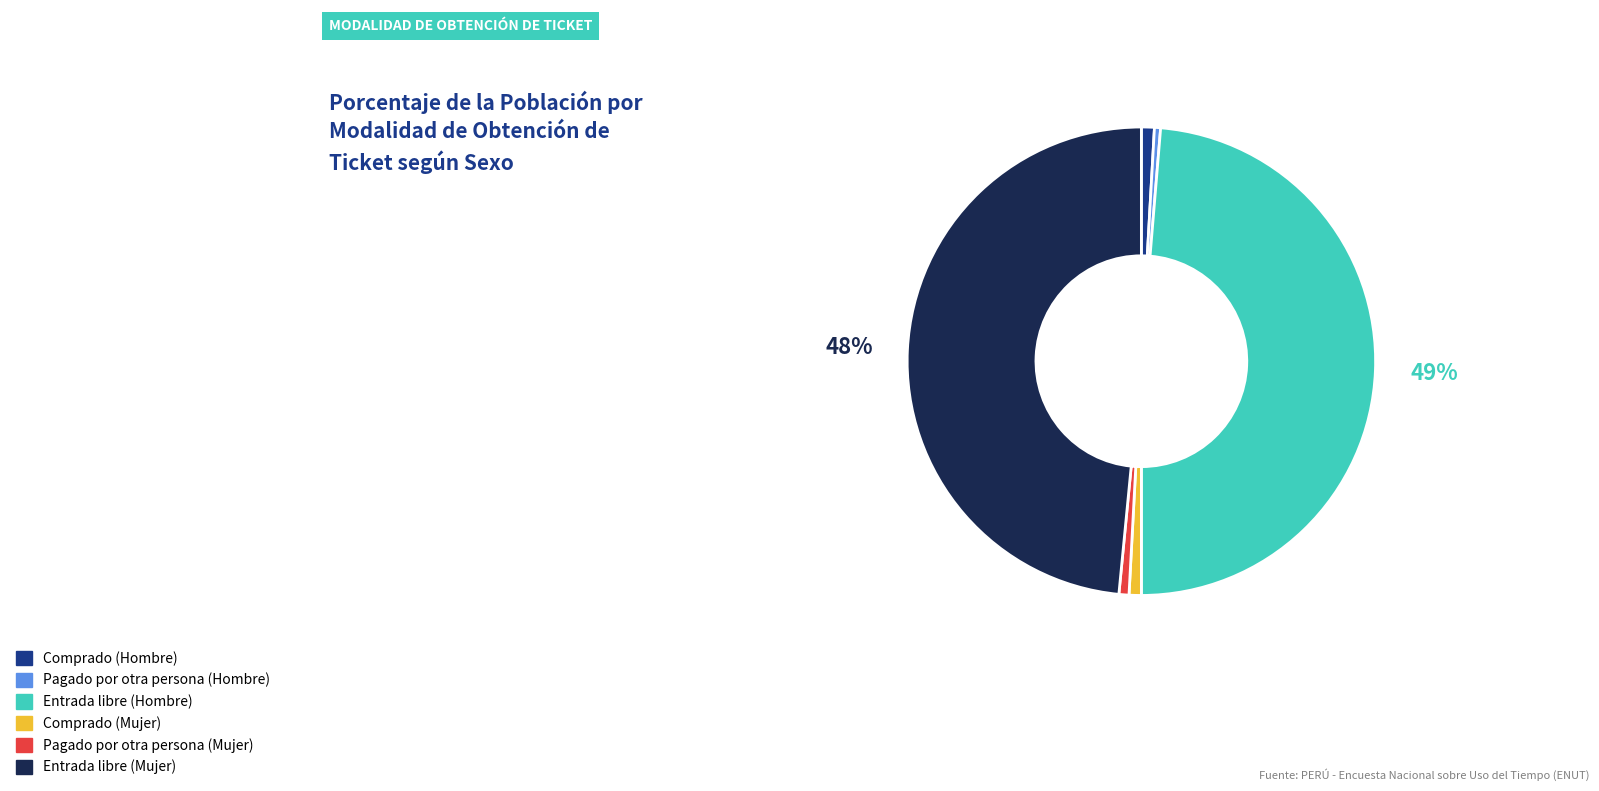

Is it true that Comprado (Mujer) is 11% of the pie?

False